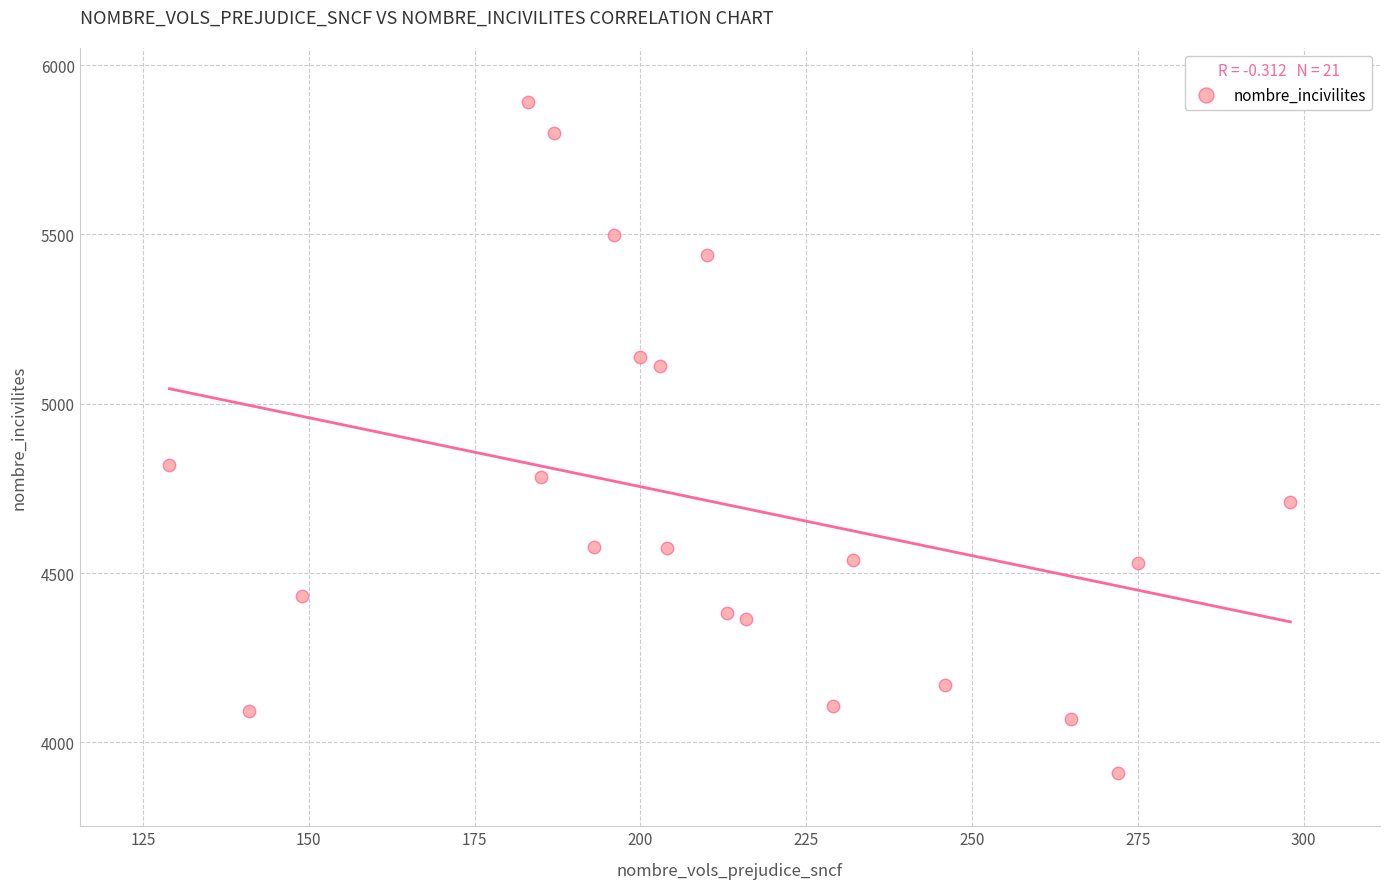

What is the range of X values (max minus min)?

169